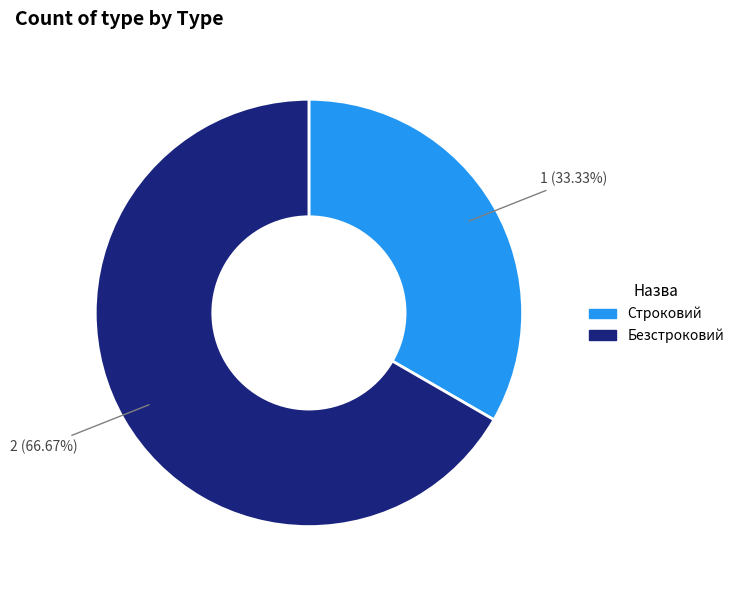

Which category accounts for the majority?

Безстроковий